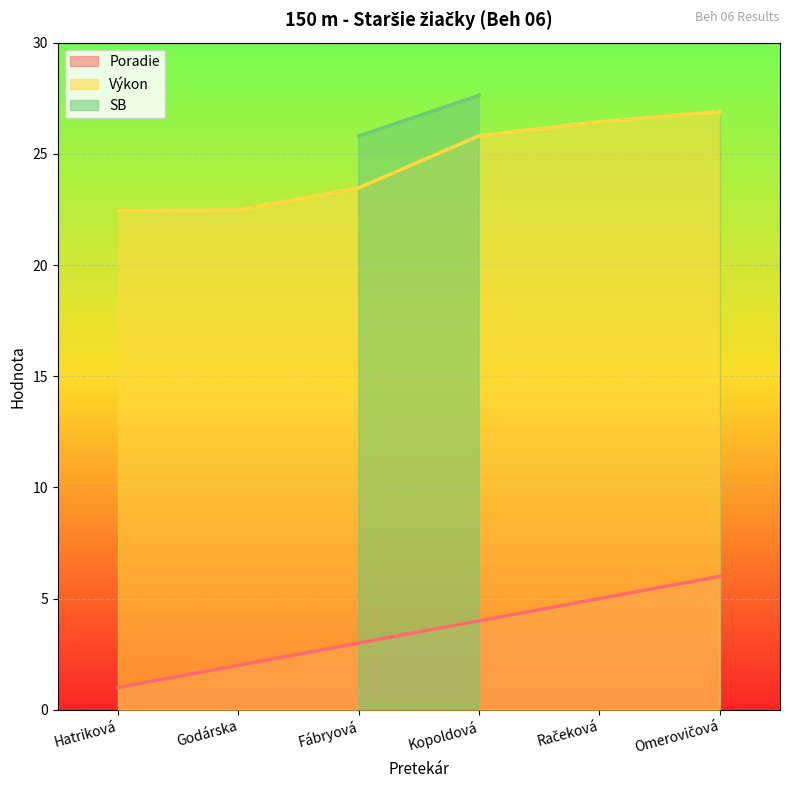

Where does the Výkon series first go above 25?

Kopoldová